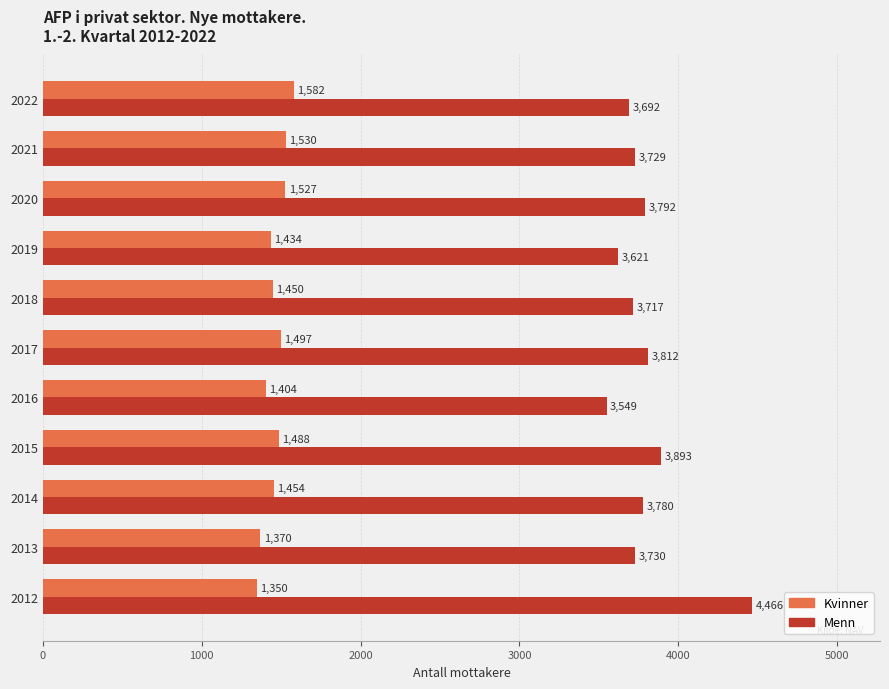

Count the number of data series in this chart.

2